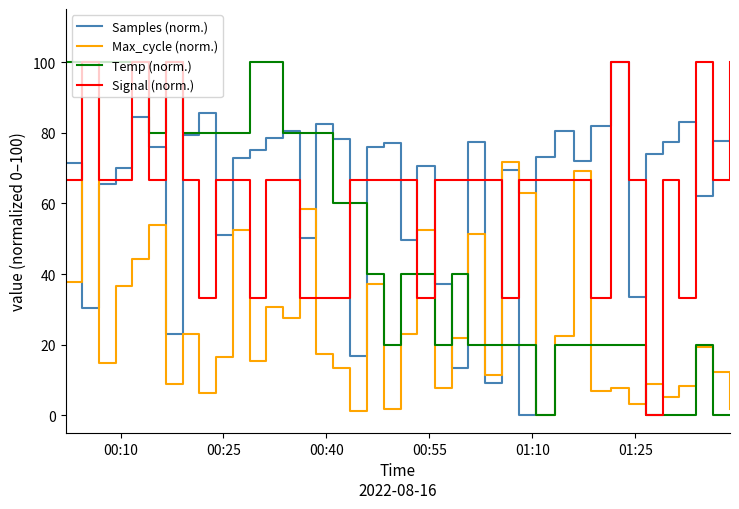

How many times do Samples (norm.) and Max_cycle (norm.) cross each other?

8